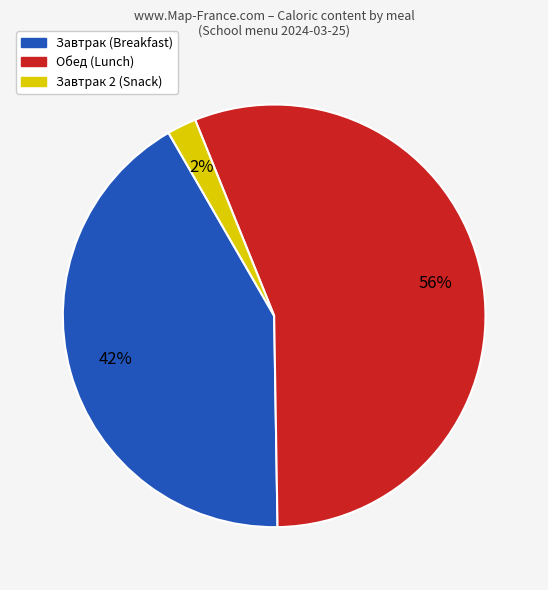

To the nearest percent, what is the difference between the largest and smallest slice percentages?

54%